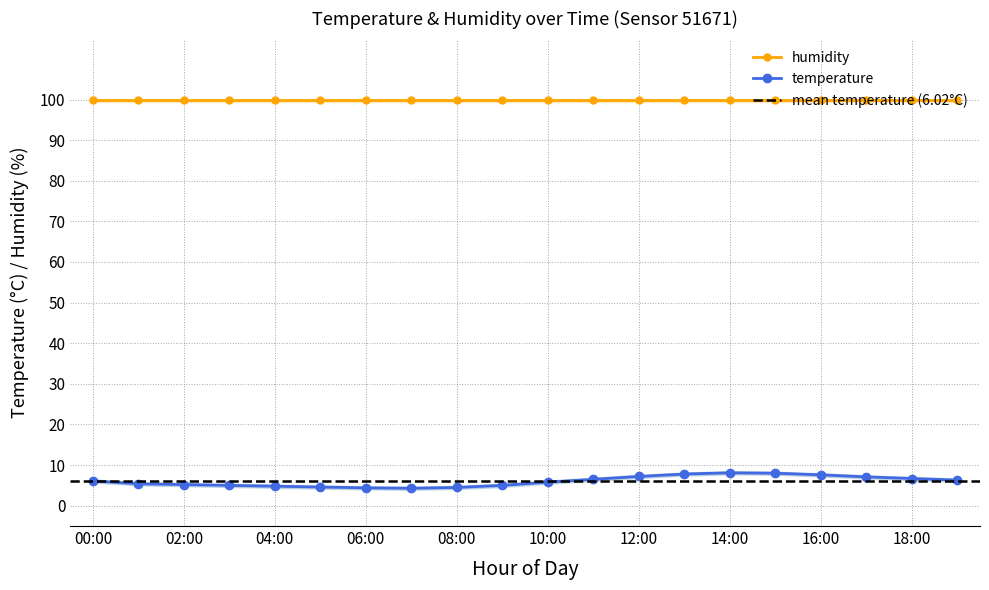

Where does the data first go above 6?

00:00